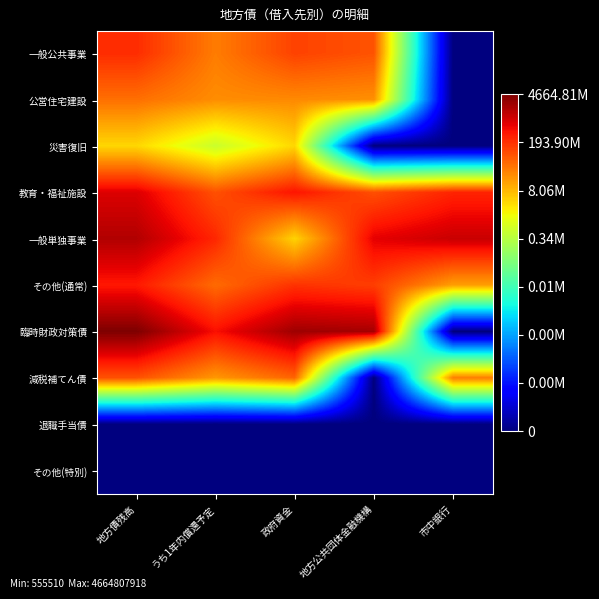

At which category is the sum across all series the highest?

地方債残高